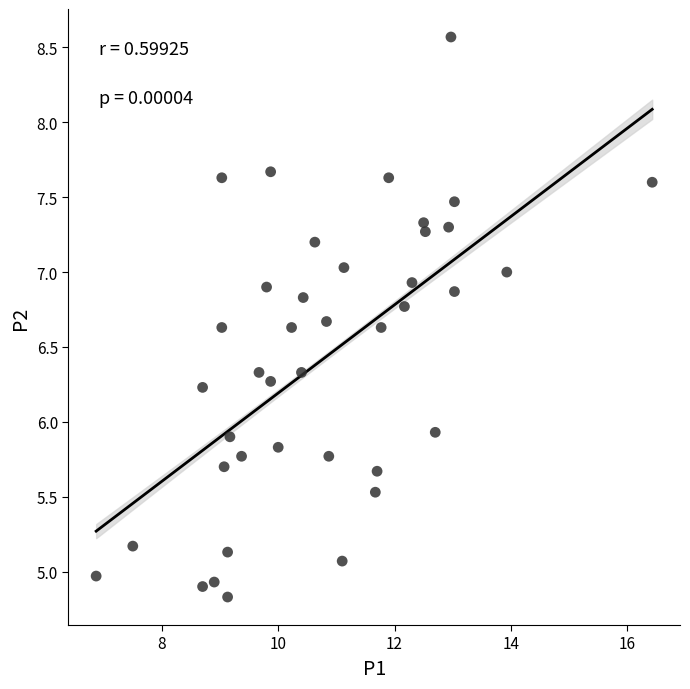

What is the range of Y values (max minus min)?

3.7